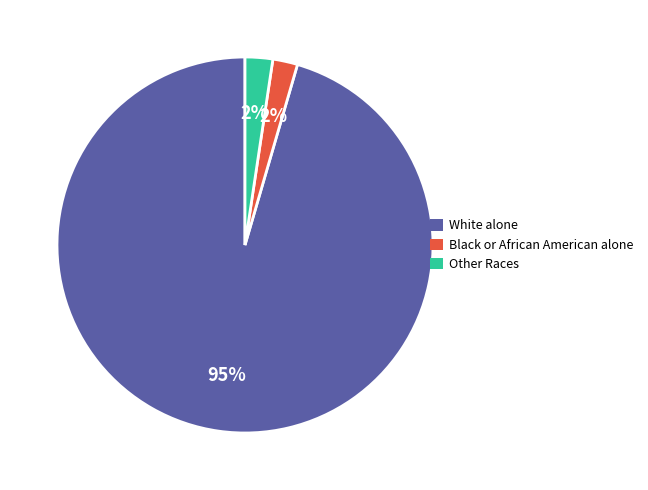

Is the sum of Black or African American alone and Other Races greater than half?

No